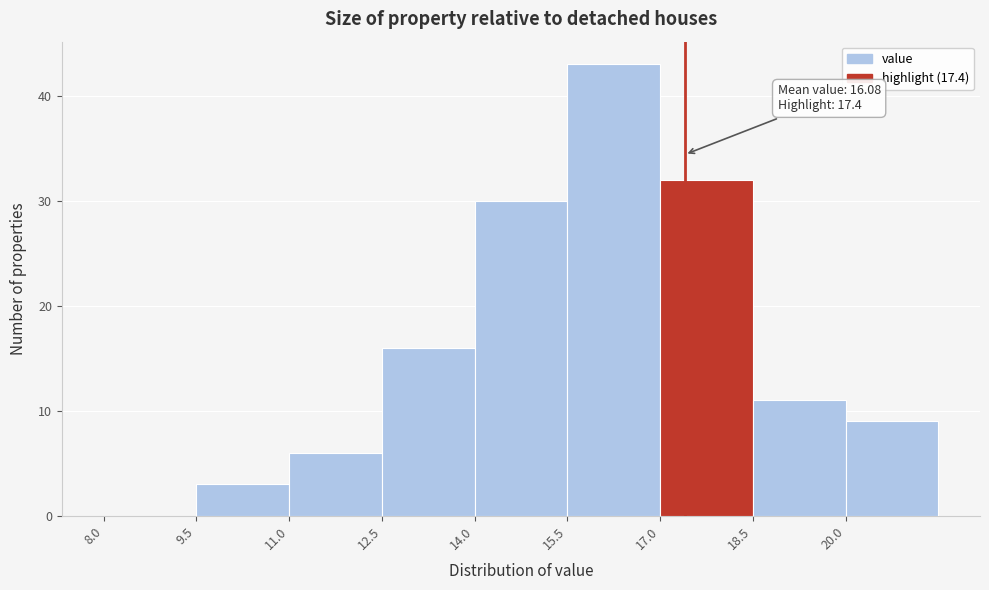

Over which range of the x-axis is the bar tallest?

15.5 to 17.0